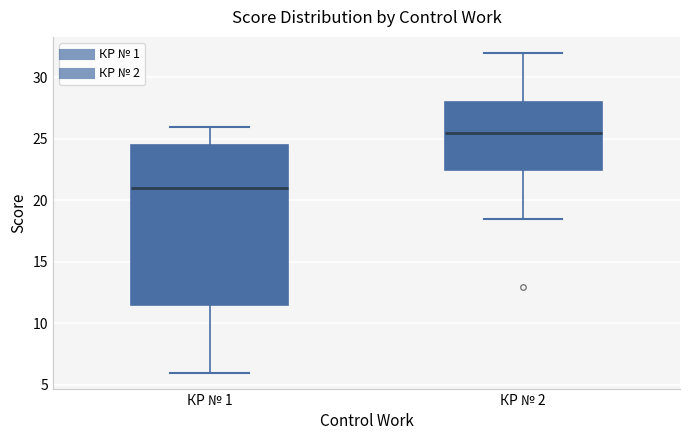

Reading left to right, read every box against the y-axis: the position of its median line, the range the box covers, and the ends of its whiskers. The values are not printed on the chart, so give them approximately, as read against the axis.

КР № 1: median 21.0, box 11.5 to 24.5, whiskers 6.0 to 26.0
КР № 2: median 25.5, box 22.5 to 28.0, whiskers 18.5 to 32.0